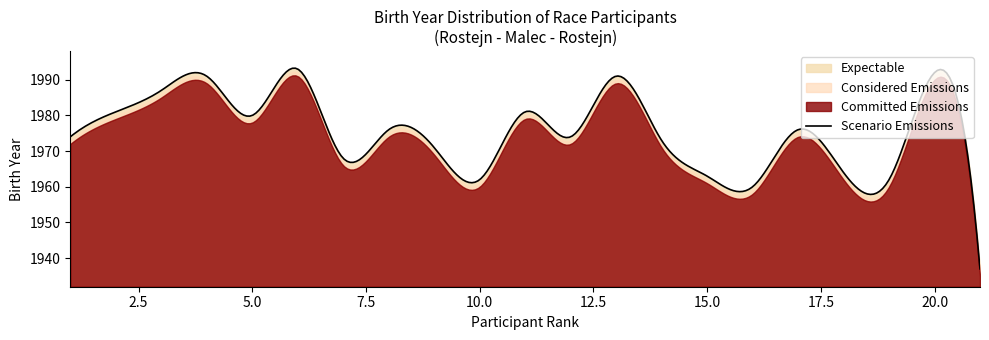

True or false: Committed Emissions and Expectable intersect in this chart.

False